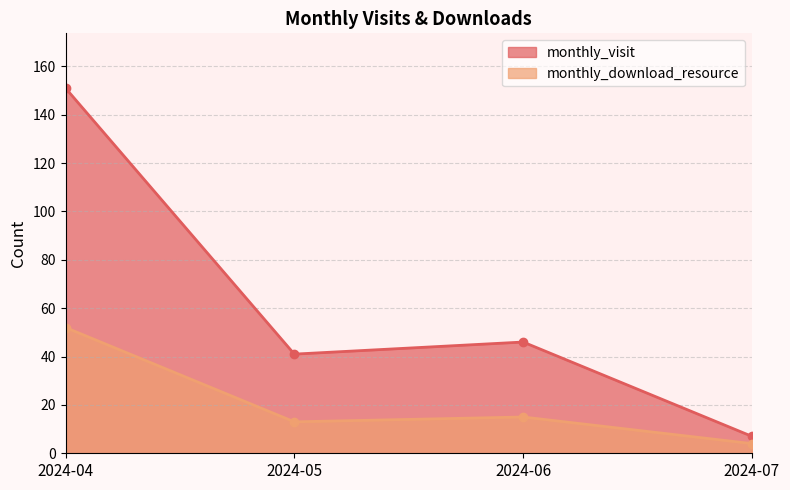

Is it true that monthly_download_resource equals 20 at 2024-06?

False